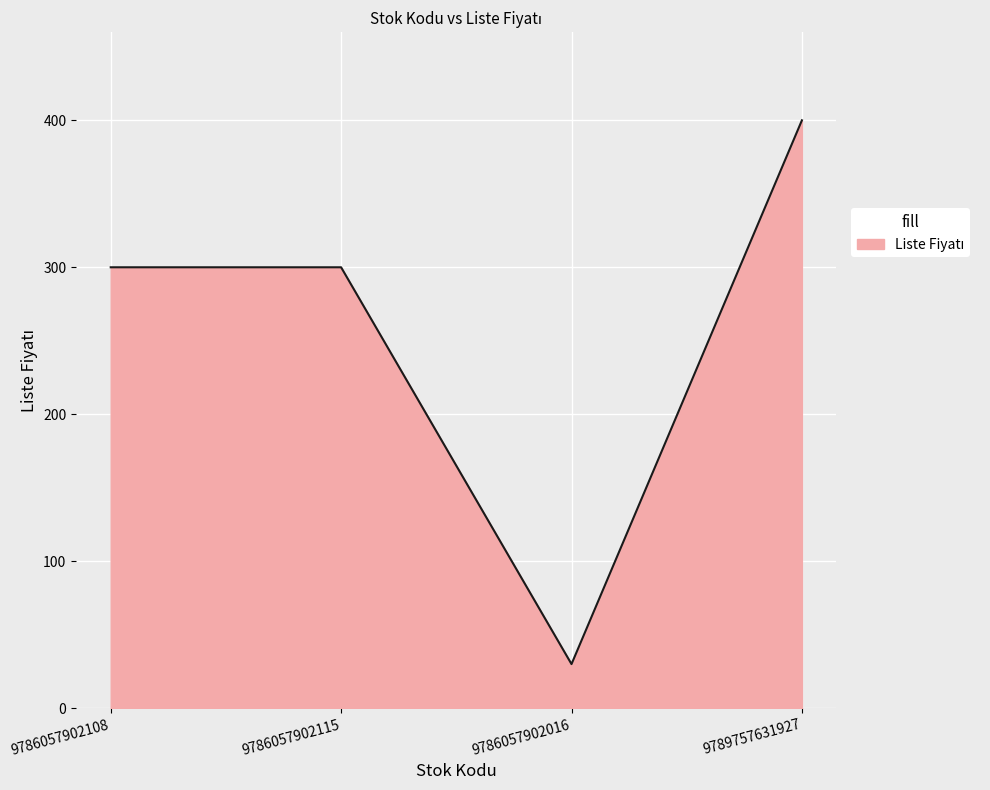

How many values are below 300?

1